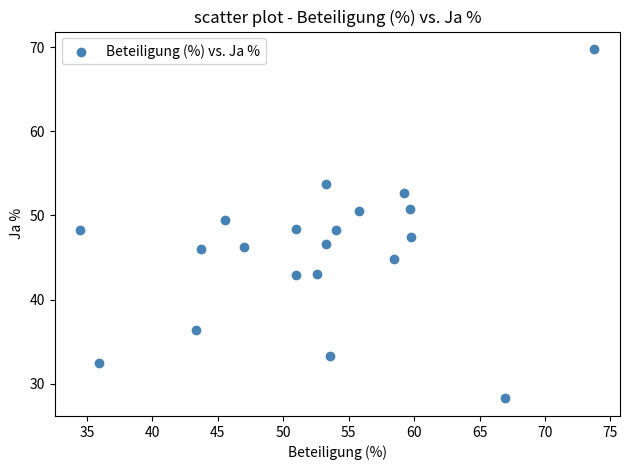

What is the range of X values (max minus min)?

39.3